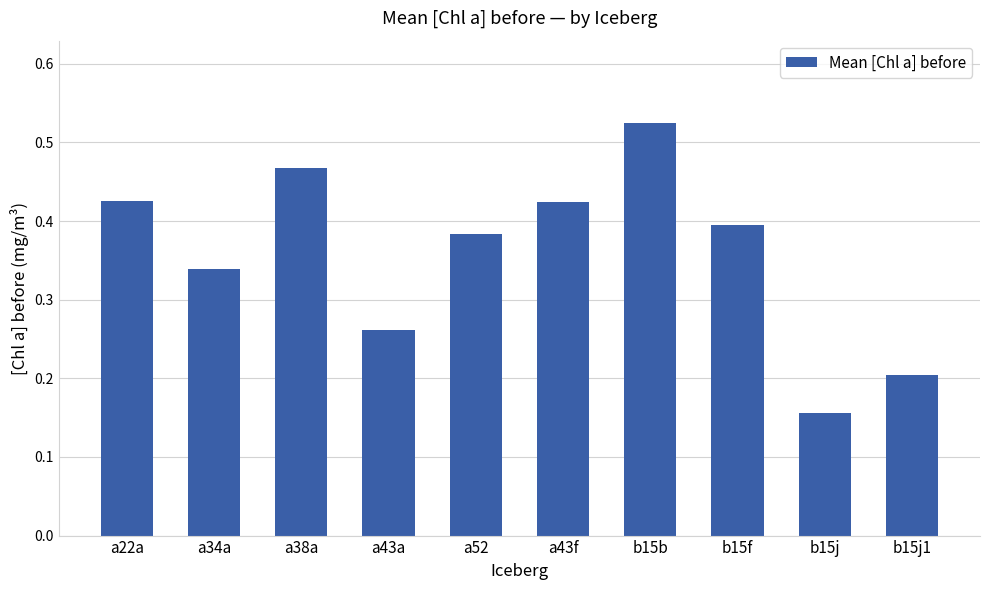

The value at a43a is 0.1. True or false?

False